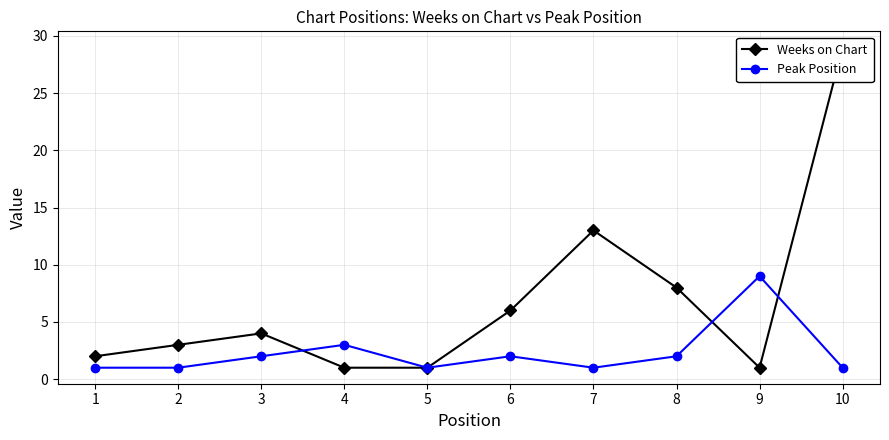

How many interior local peaks does the Weeks on Chart series have?

2